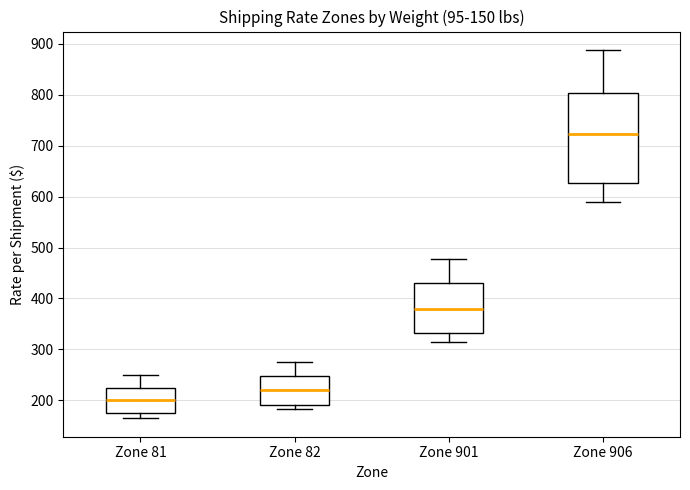

Comparing the boxes themselves (not the whiskers), which one is the tallest?

Zone 906